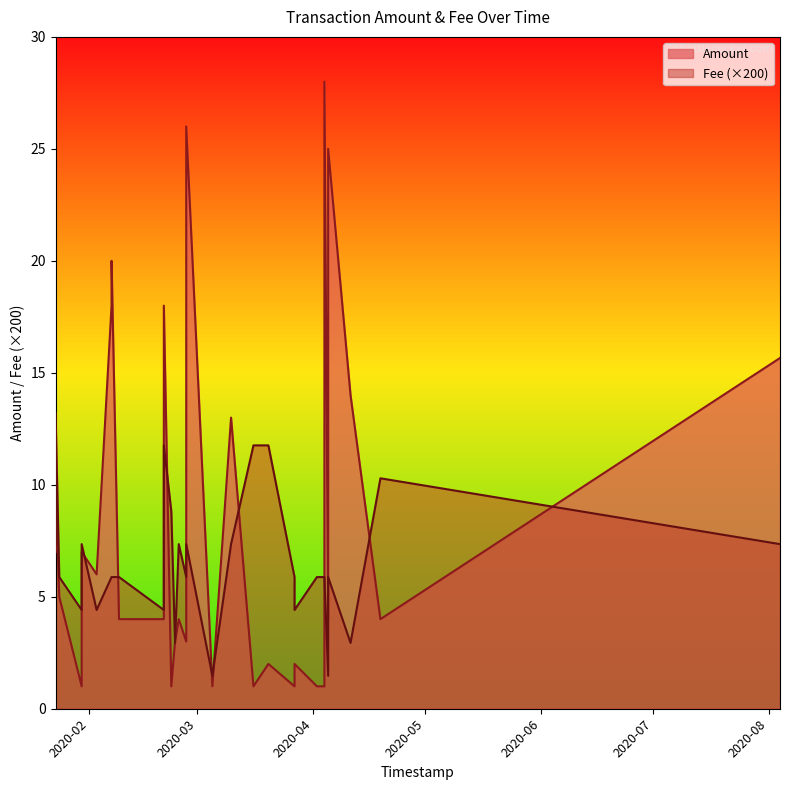

How many interior local peaks does the Fee series have?

6